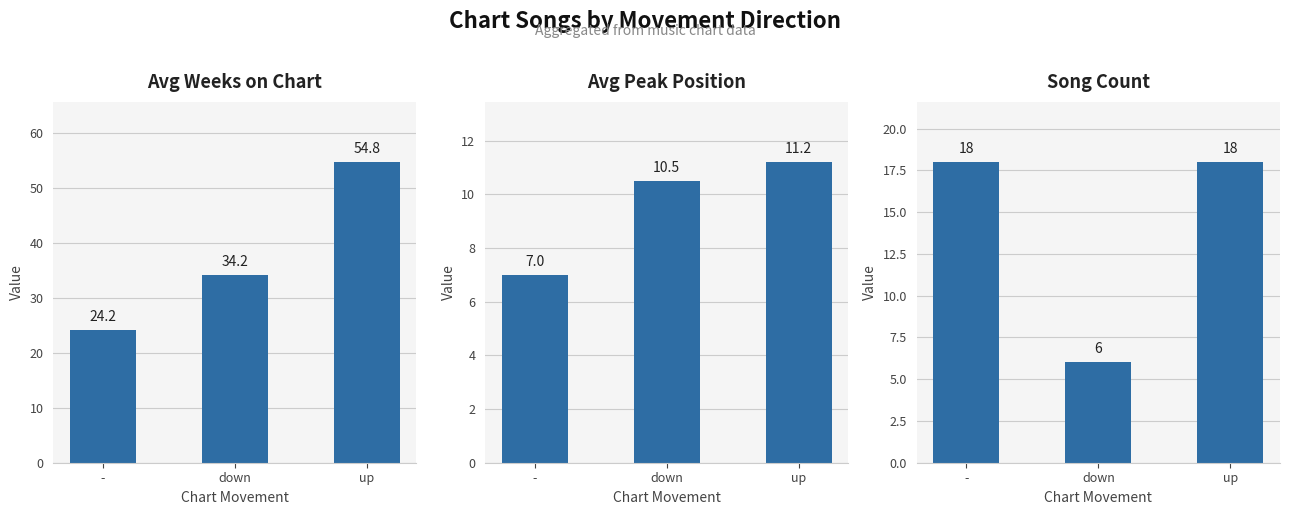

Reading left to right, transcribe all the data shown in this chart.

Avg Weeks on Chart: -=24.2	down=34.2	up=54.8
Avg Peak Position: -=7.0	down=10.5	up=11.2
Song Count: -=18.0	down=6.0	up=18.0